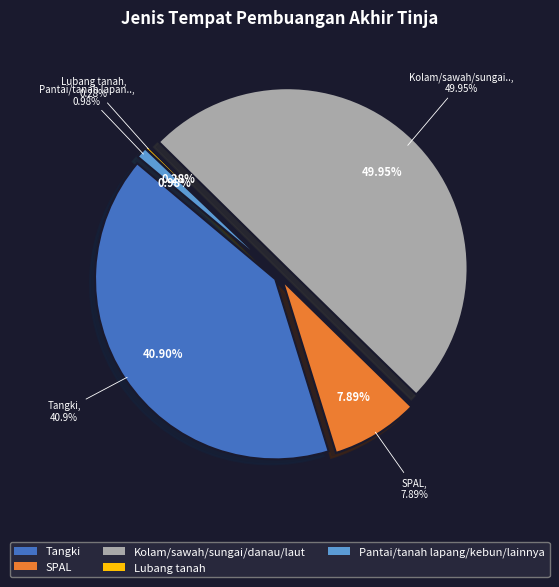

Is it true that SPAL is 8% of the pie?

True